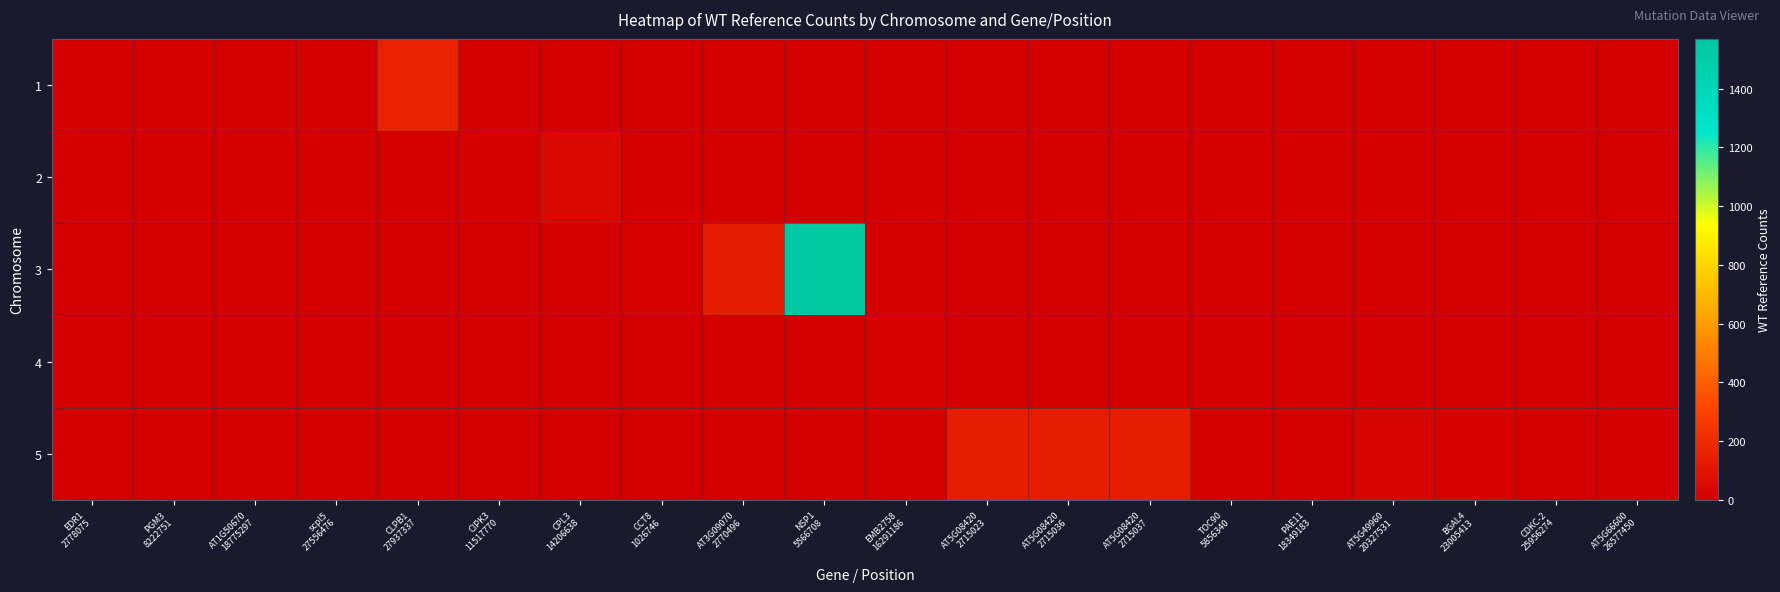

Reading right to left, what are all the values shown in this chart?

1: AT5G66600
26577450=0	CDKC-2
25956274=0	BGAL4
23005413=0	AT5G49960
20327531=0	PAE11
18349183=0	TOC90
5856340=0	AT5G08420
2715037=0	AT5G08420
2715036=0	AT5G08420
2715023=0	EMB2758
16291186=0	NSP1
5566708=0	AT3G09070
2770496=0	CCT8
1026746=0	CPL3
14206638=0	CIPK3
11517770=0	CLPB1
27937337=158	scpl5
27556476=9	AT1G50670
18775297=12	PGM3
8222751=8	EDR1
2778075=8
2: AT5G66600
26577450=0	CDKC-2
25956274=0	BGAL4
23005413=0	AT5G49960
20327531=0	PAE11
18349183=0	TOC90
5856340=0	AT5G08420
2715037=0	AT5G08420
2715036=0	AT5G08420
2715023=0	EMB2758
16291186=0	NSP1
5566708=0	AT3G09070
2770496=0	CCT8
1026746=0	CPL3
14206638=53	CIPK3
11517770=7	CLPB1
27937337=0	scpl5
27556476=0	AT1G50670
18775297=0	PGM3
8222751=0	EDR1
2778075=0
3: AT5G66600
26577450=0	CDKC-2
25956274=0	BGAL4
23005413=0	AT5G49960
20327531=0	PAE11
18349183=0	TOC90
5856340=0	AT5G08420
2715037=0	AT5G08420
2715036=0	AT5G08420
2715023=0	EMB2758
16291186=0	NSP1
5566708=1569	AT3G09070
2770496=134	CCT8
1026746=16	CPL3
14206638=0	CIPK3
11517770=0	CLPB1
27937337=0	scpl5
27556476=0	AT1G50670
18775297=0	PGM3
8222751=0	EDR1
2778075=0
4: AT5G66600
26577450=0	CDKC-2
25956274=0	BGAL4
23005413=0	AT5G49960
20327531=0	PAE11
18349183=0	TOC90
5856340=0	AT5G08420
2715037=0	AT5G08420
2715036=0	AT5G08420
2715023=0	EMB2758
16291186=17	NSP1
5566708=0	AT3G09070
2770496=0	CCT8
1026746=0	CPL3
14206638=0	CIPK3
11517770=0	CLPB1
27937337=0	scpl5
27556476=0	AT1G50670
18775297=0	PGM3
8222751=0	EDR1
2778075=0
5: AT5G66600
26577450=10	CDKC-2
25956274=4	BGAL4
23005413=15	AT5G49960
20327531=28	PAE11
18349183=6	TOC90
5856340=6	AT5G08420
2715037=137	AT5G08420
2715036=137	AT5G08420
2715023=139	EMB2758
16291186=0	NSP1
5566708=0	AT3G09070
2770496=0	CCT8
1026746=0	CPL3
14206638=0	CIPK3
11517770=0	CLPB1
27937337=0	scpl5
27556476=0	AT1G50670
18775297=0	PGM3
8222751=0	EDR1
2778075=0